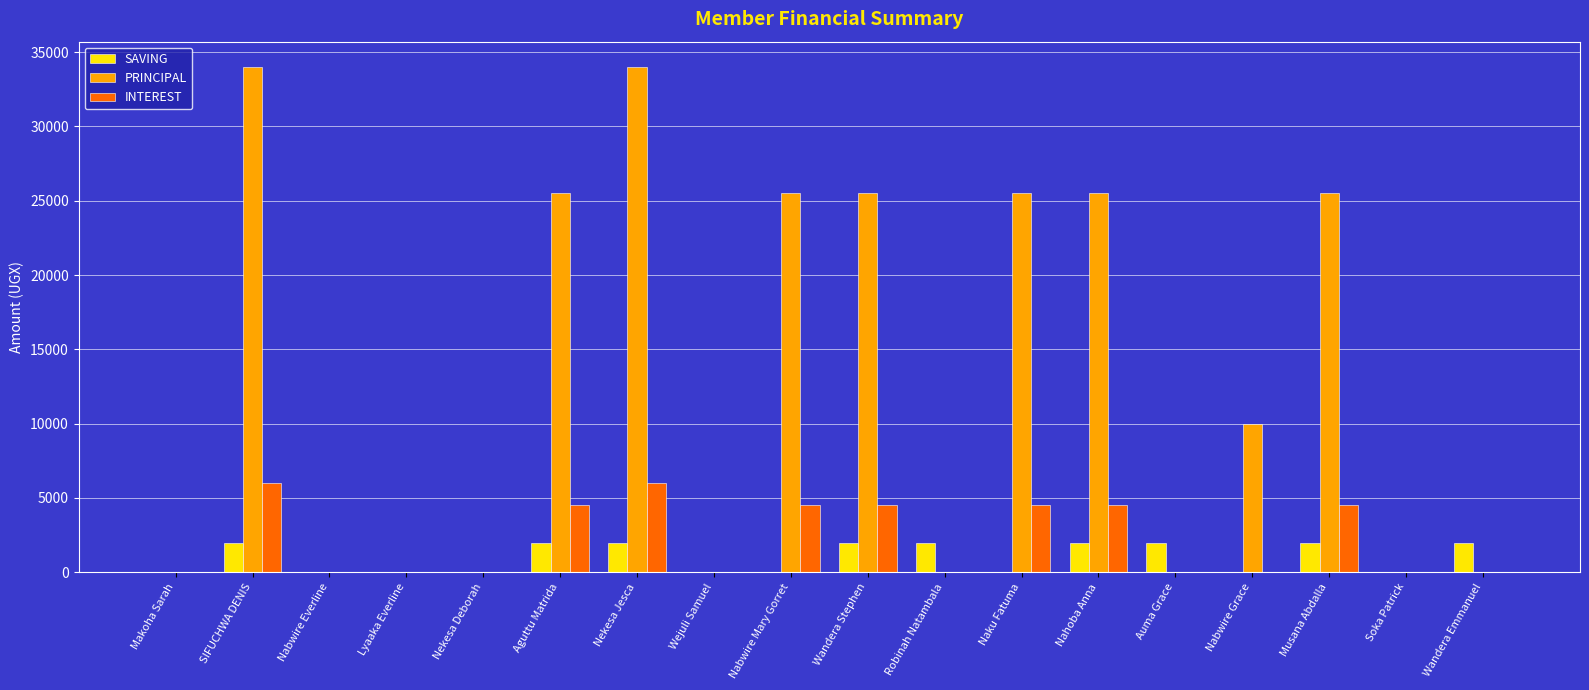

Between Makoha Sarah and Naku Fatuma, which series saw the biggest shift?

PRINCIPAL